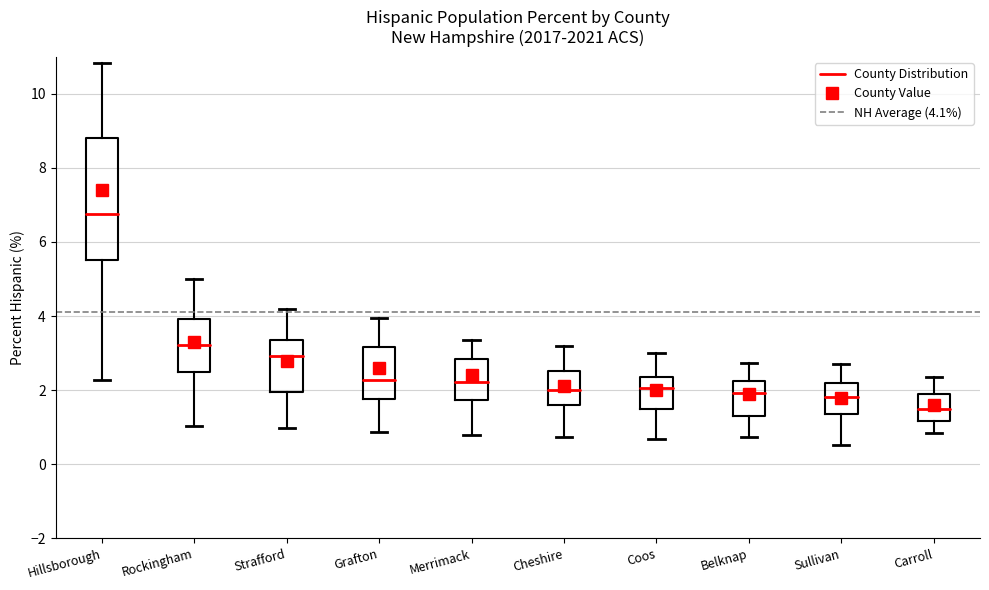

Reading left to right, read every box against the y-axis: the position of its median line, the range the box covers, and the ends of its whiskers. The values are not printed on the chart, so give them approximately, as read against the axis.

Hillsborough: median 6.8, box 5.6 to 8.8, whiskers 2.2 to 10.8
Rockingham: median 3.2, box 2.4 to 4.0, whiskers 1.0 to 5.0
Strafford: median 3.0, box 2.0 to 3.4, whiskers 1.0 to 4.2
Grafton: median 2.2, box 1.8 to 3.2, whiskers 0.8 to 4.0
Merrimack: median 2.2, box 1.8 to 2.8, whiskers 0.8 to 3.4
Cheshire: median 2.0, box 1.6 to 2.6, whiskers 0.8 to 3.2
Coos: median 2.0, box 1.4 to 2.4, whiskers 0.6 to 3.0
Belknap: median 2.0, box 1.2 to 2.2, whiskers 0.8 to 2.8
Sullivan: median 1.8, box 1.4 to 2.2, whiskers 0.6 to 2.6
Carroll: median 1.4, box 1.2 to 2.0, whiskers 0.8 to 2.4